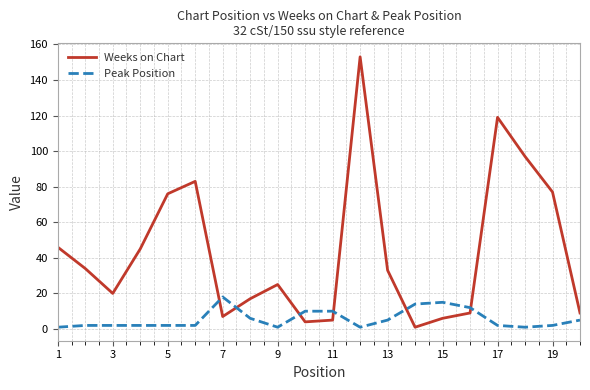

What is the greatest value displayed?

153